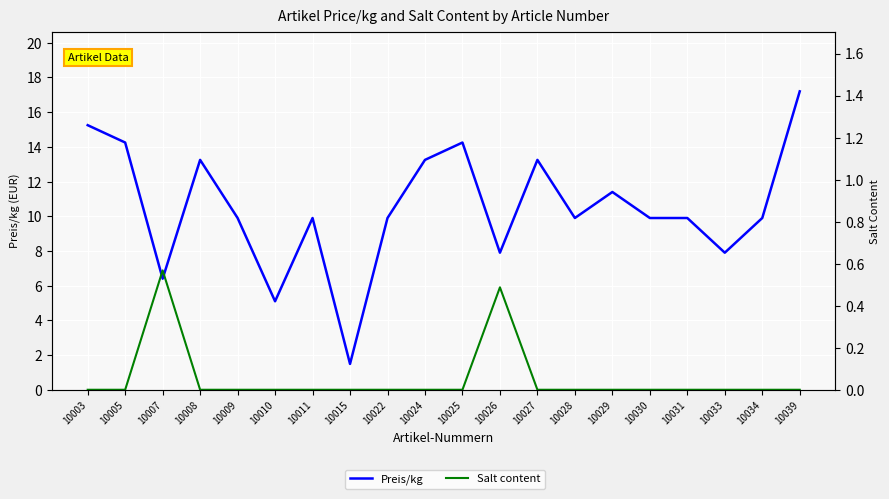

True or false: Preis/kg has more than 2 points higher than both neighbors.

True